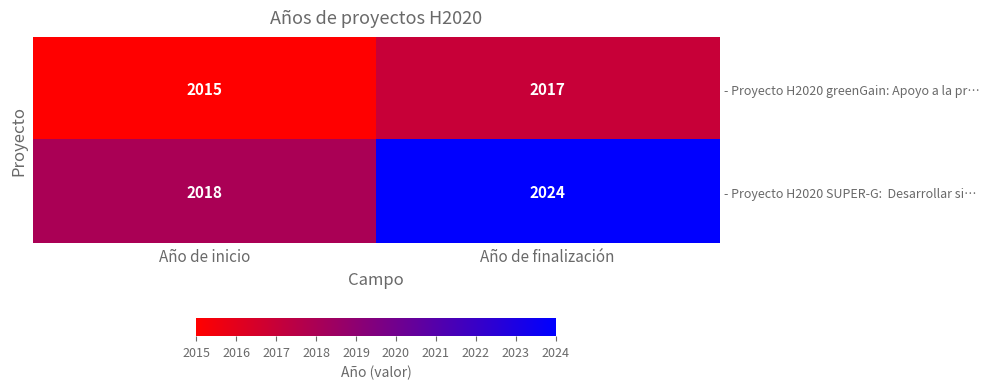

Which category has the lowest value across all series?

Año de inicio